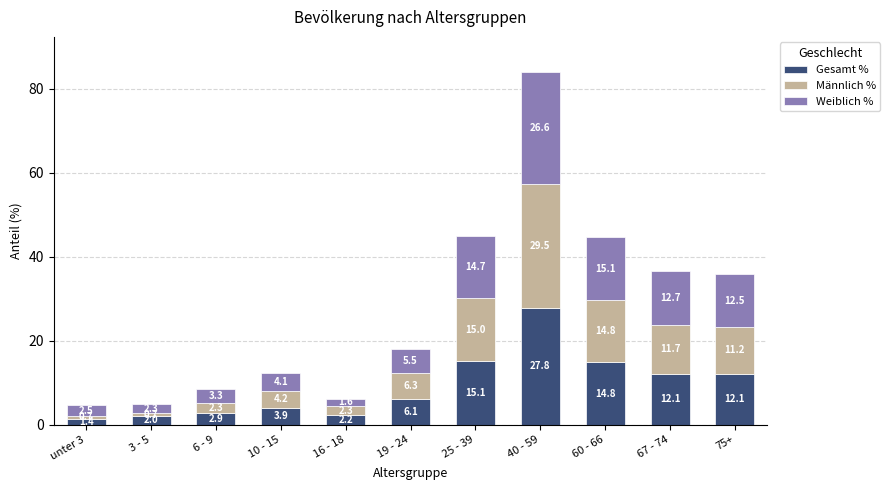

Which category has the lowest value in the Gesamt % series?

unter 3